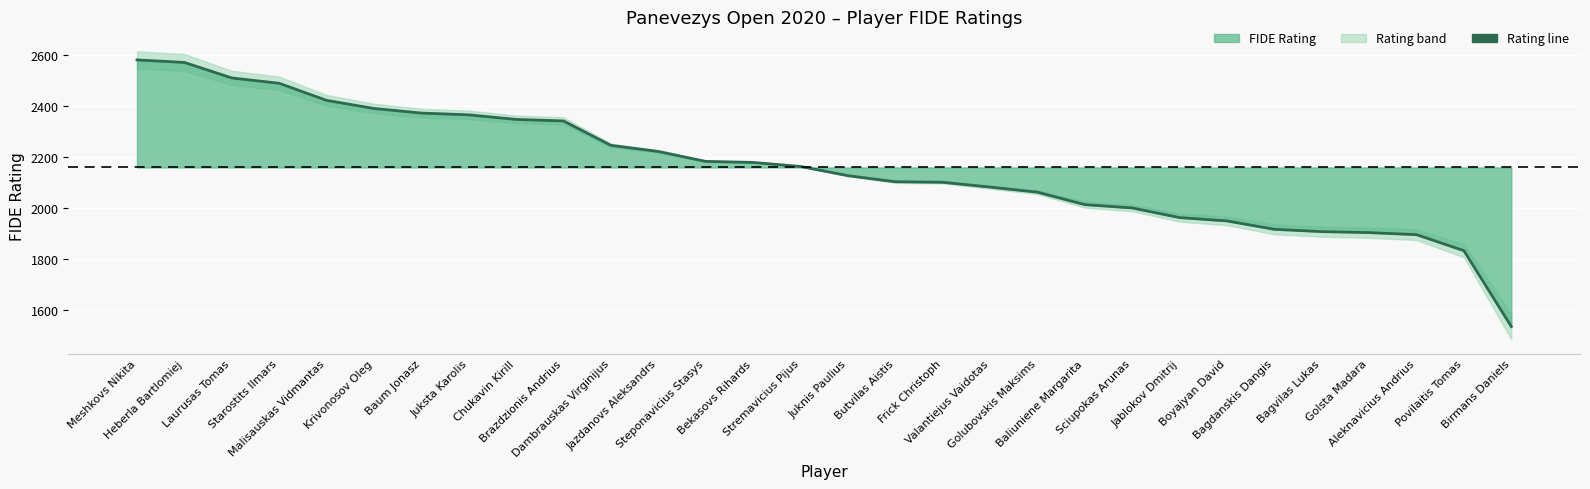

Rank the categories by value from highest to lowest.

Meshkovs Nikita, Heberla Bartlomiej, Laurusas Tomas, Starostits Ilmars, Malisauskas Vidmantas, Krivonosov Oleg, Baum Jonasz, Juksta Karolis, Chukavin Kirill, Brazdzionis Andrius, Dambrauskas Virginijus, Jazdanovs Aleksandrs, Steponavicius Stasys, Bekasovs Rihards, Stremavicius Pijus, Juknis Paulius, Butvilas Aistis, Frick Christoph, Valantiejus Vaidotas, Golubovskis Maksims, Baliuniene Margarita, Sciupokas Arunas, Jablokov Dmitrij, Boyajyan David, Bagdanskis Dangis, Bagvilas Lukas, Golsta Madara, Aleknavicius Andrius, Povilaitis Tomas, Birmans Daniels